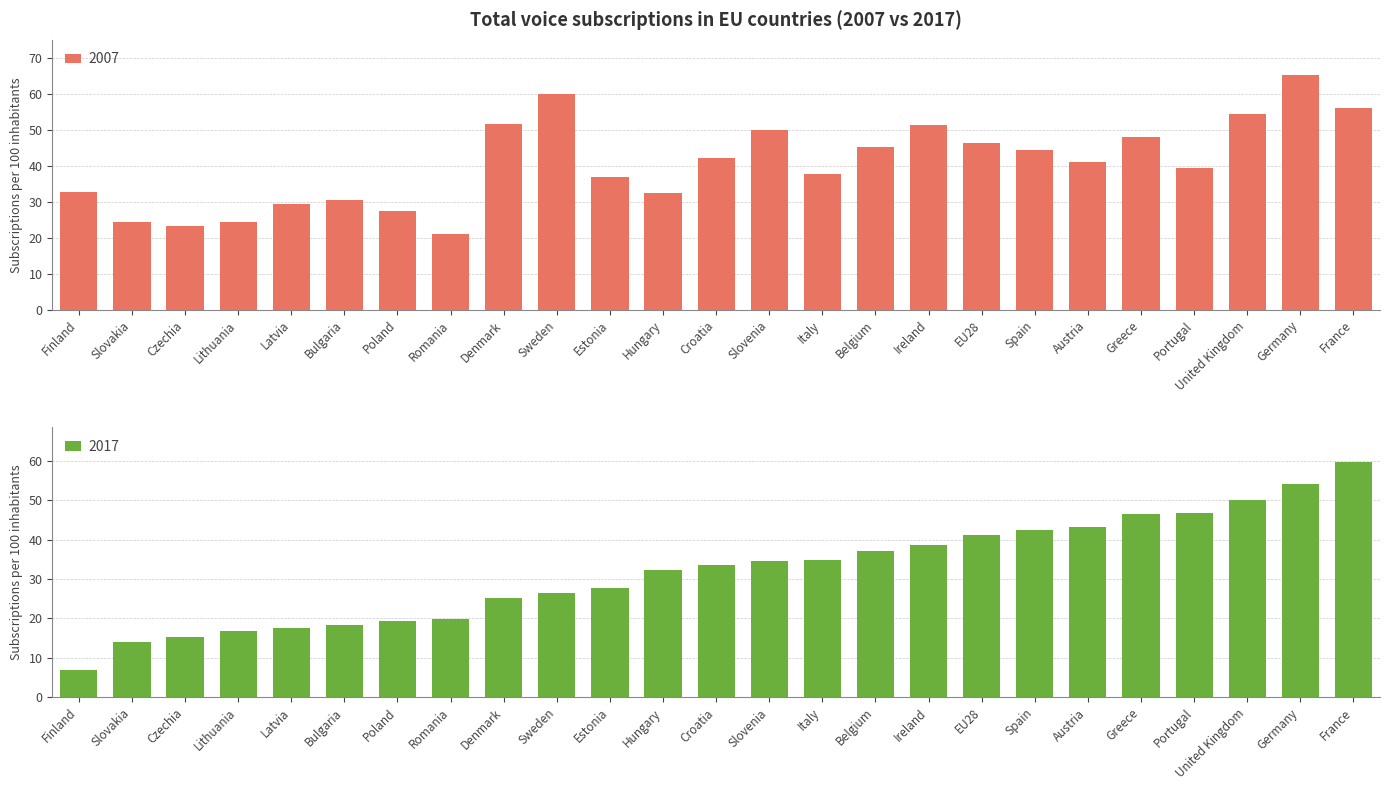

What is the lowest value of the 2007 series?

21.0